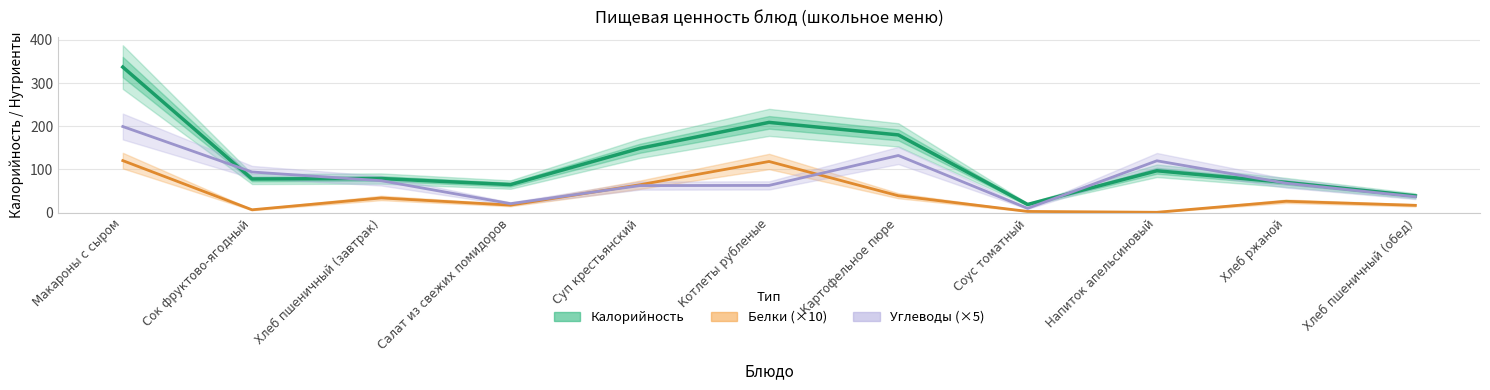

What is the total value across all series at Суп крестьянский?

276.3